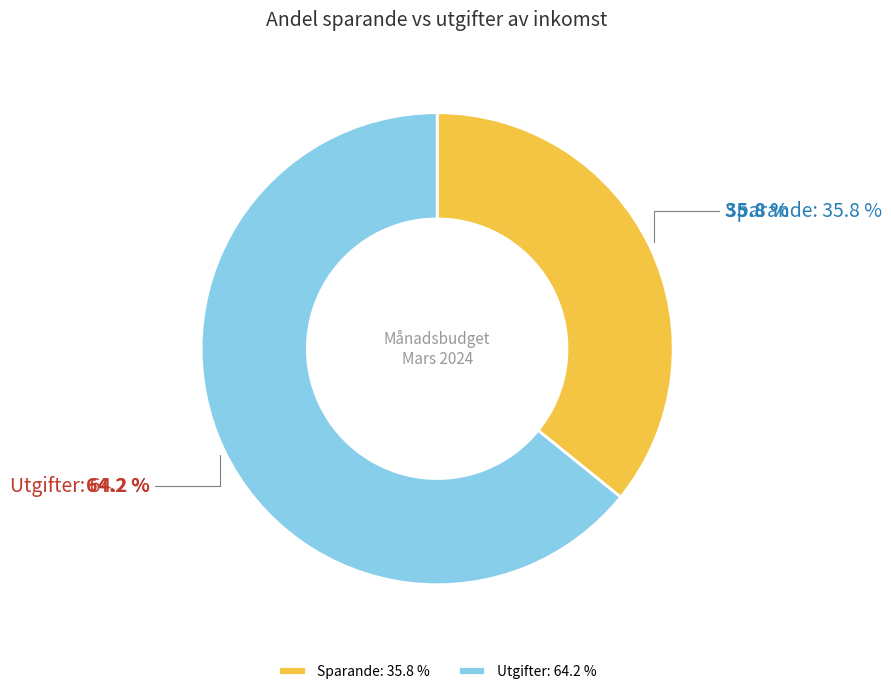

Rank the categories by value from lowest to highest.

Sparande, Utgifter